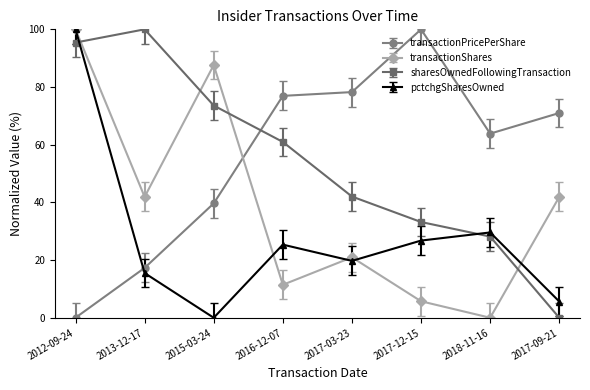

Between 2016-12-07 and 2017-09-21, which series saw the biggest shift?

sharesOwnedFollowingTransaction